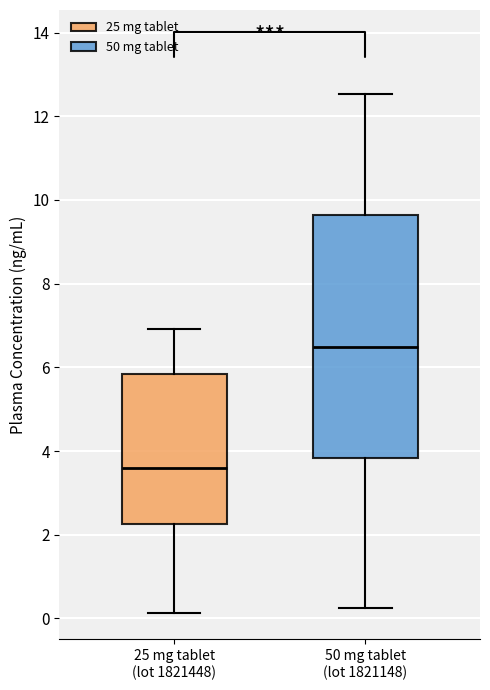

Which box has the lowest median line?

25 mg tablet (lot 1821448)